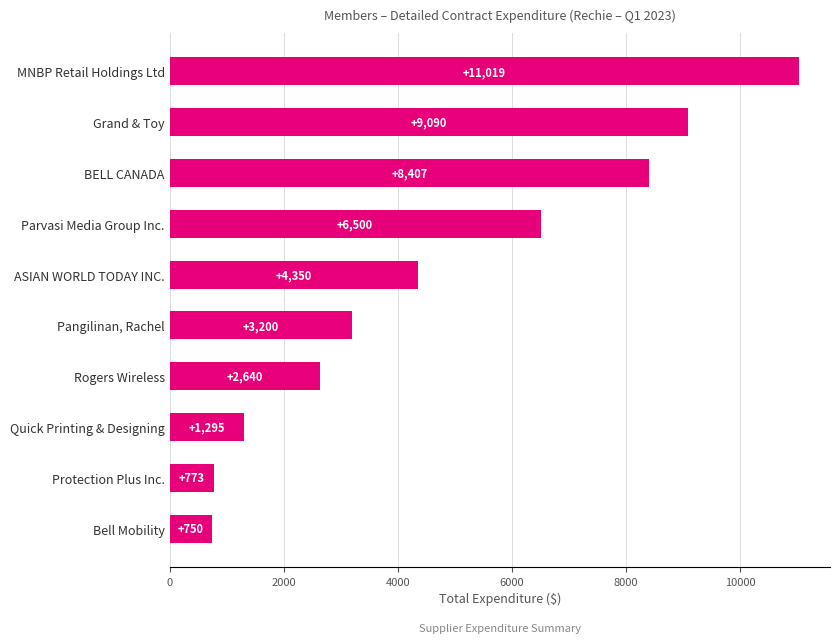

How many bars are there in total?

10